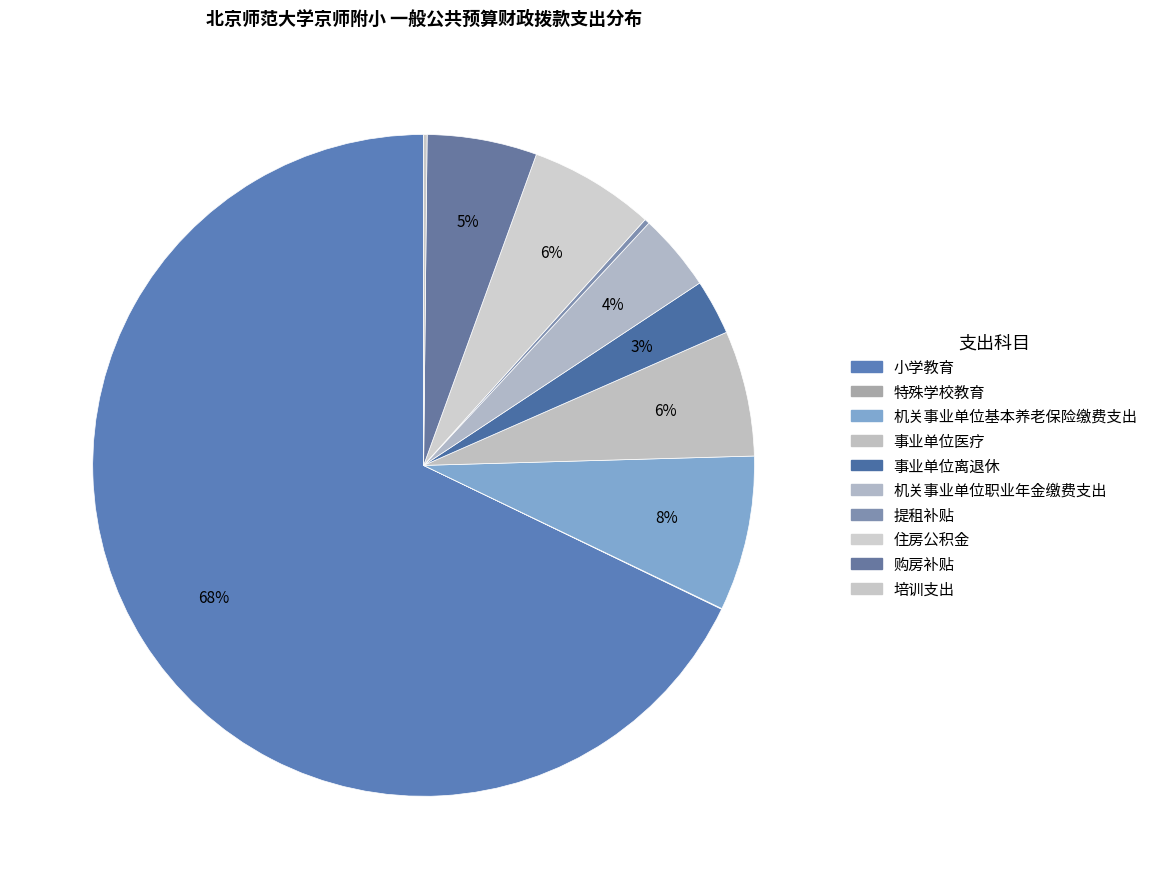

How many segments does this pie chart have?

10